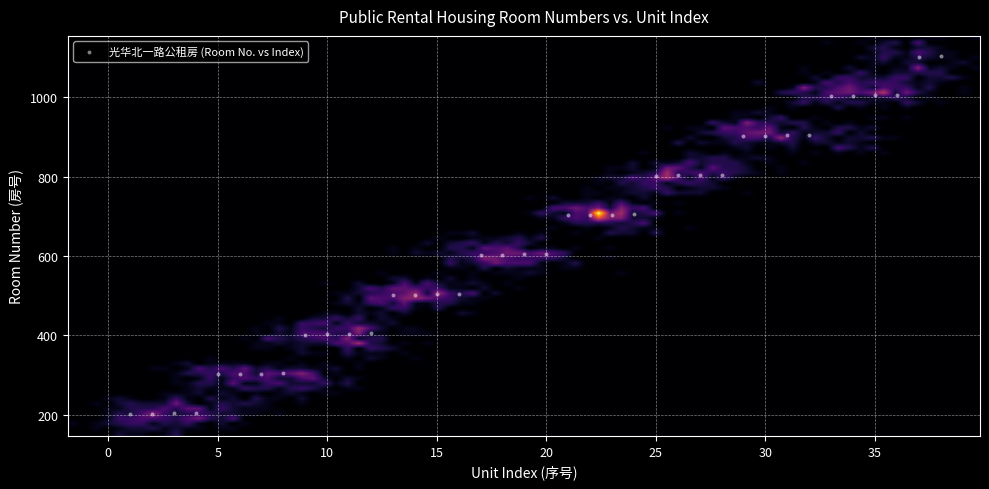

What is the range of X values (max minus min)?

37